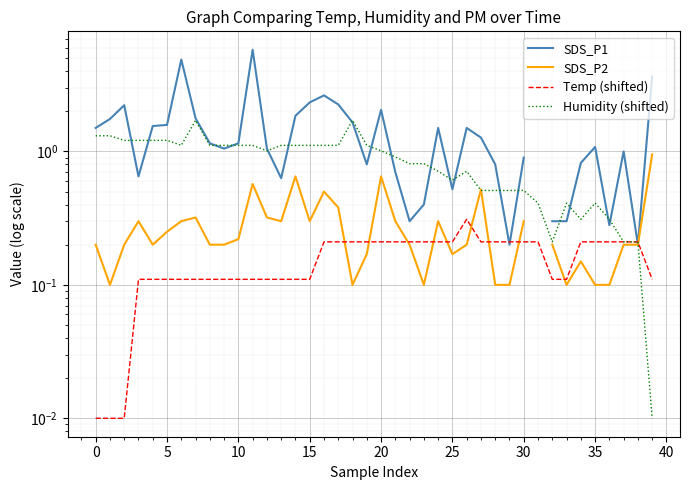

Is this an area chart (filled region under the line)?

No